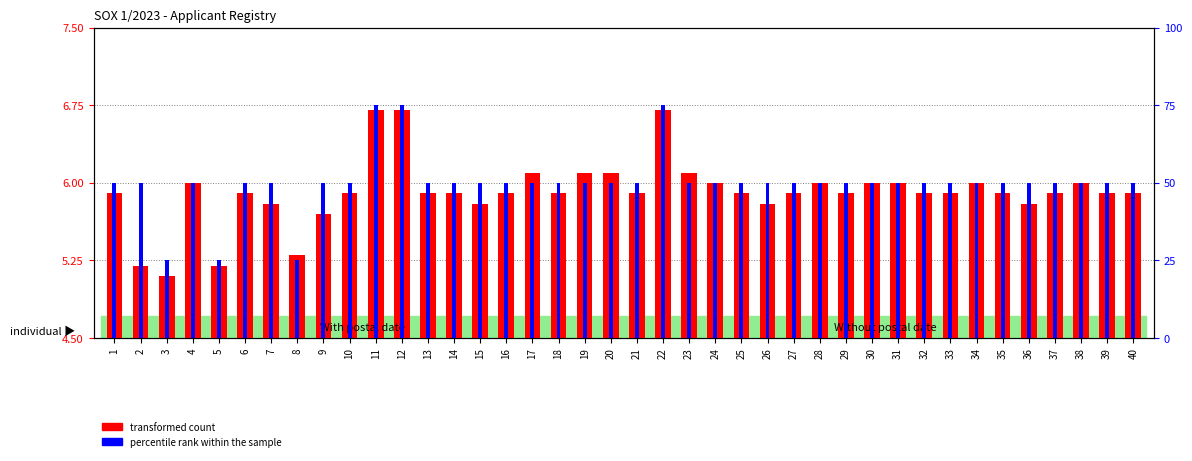

Reading right to left, list all the values displayed in this chart.

transformed count: 5.9	5.9	6.0	5.9	5.8	5.9	6.0	5.9	5.9	6.0	6.0	5.9	6.0	5.9	5.8	5.9	6.0	6.1	6.7	5.9	6.1	6.1	5.9	6.1	5.9	5.8	5.9	5.9	6.7	6.7	5.9	5.7	5.3	5.8	5.9	5.2	6.0	5.1	5.2	5.9
percentile rank within the sample: 50.0	50.0	50.0	50.0	50.0	50.0	50.0	50.0	50.0	50.0	50.0	50.0	50.0	50.0	50.0	50.0	50.0	50.0	75.0	50.0	50.0	50.0	50.0	50.0	50.0	50.0	50.0	50.0	75.0	75.0	50.0	50.0	25.0	50.0	50.0	25.0	50.0	25.0	50.0	50.0